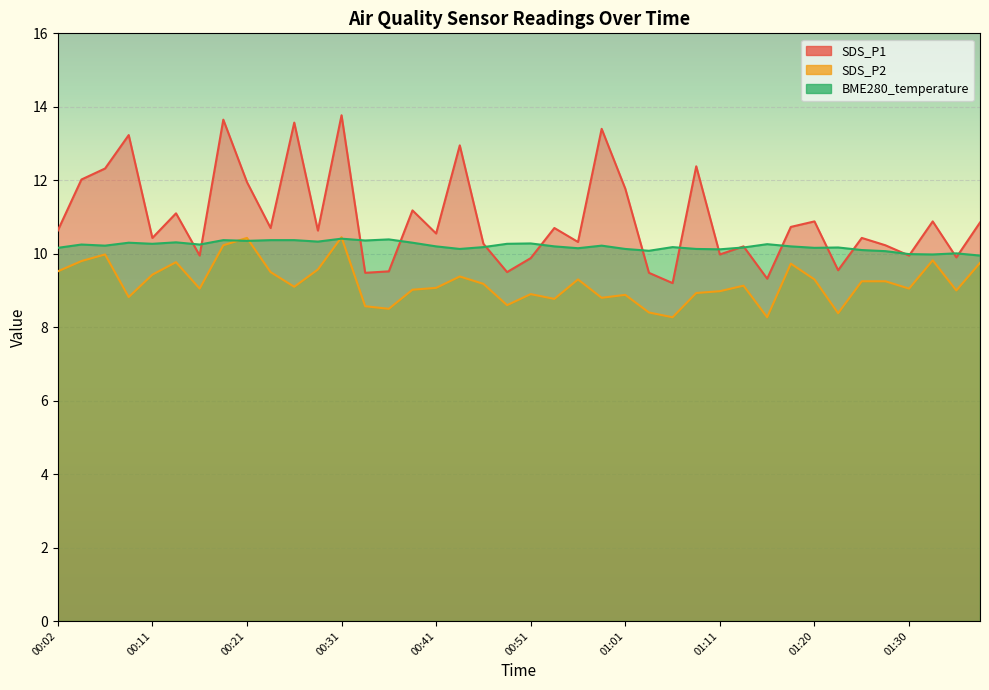

Which series changed the most between 01:03 and 01:30?

SDS_P2